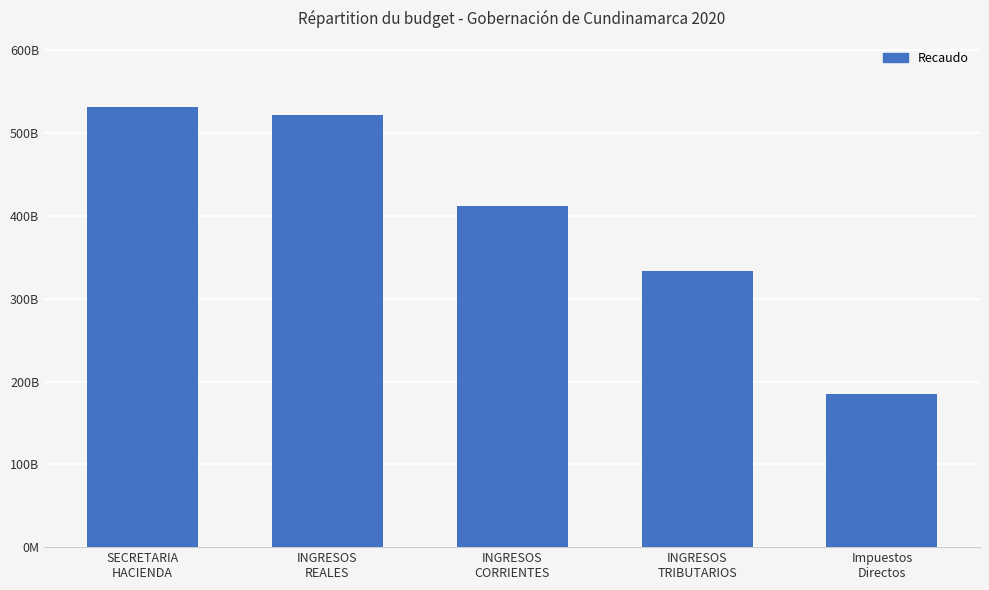

What is the label of the 5th bar from the left?

Impuestos
Directos